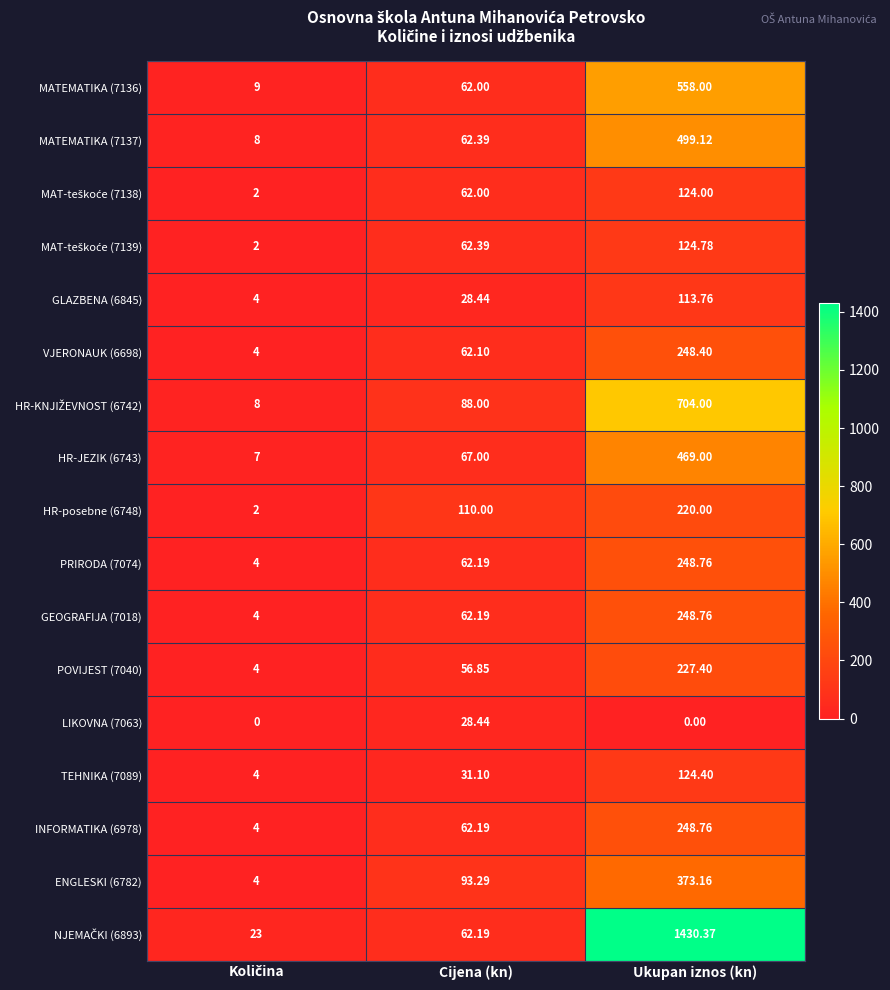

At which label is VJERONAUK (6698) closest to 126?

Cijena (kn)